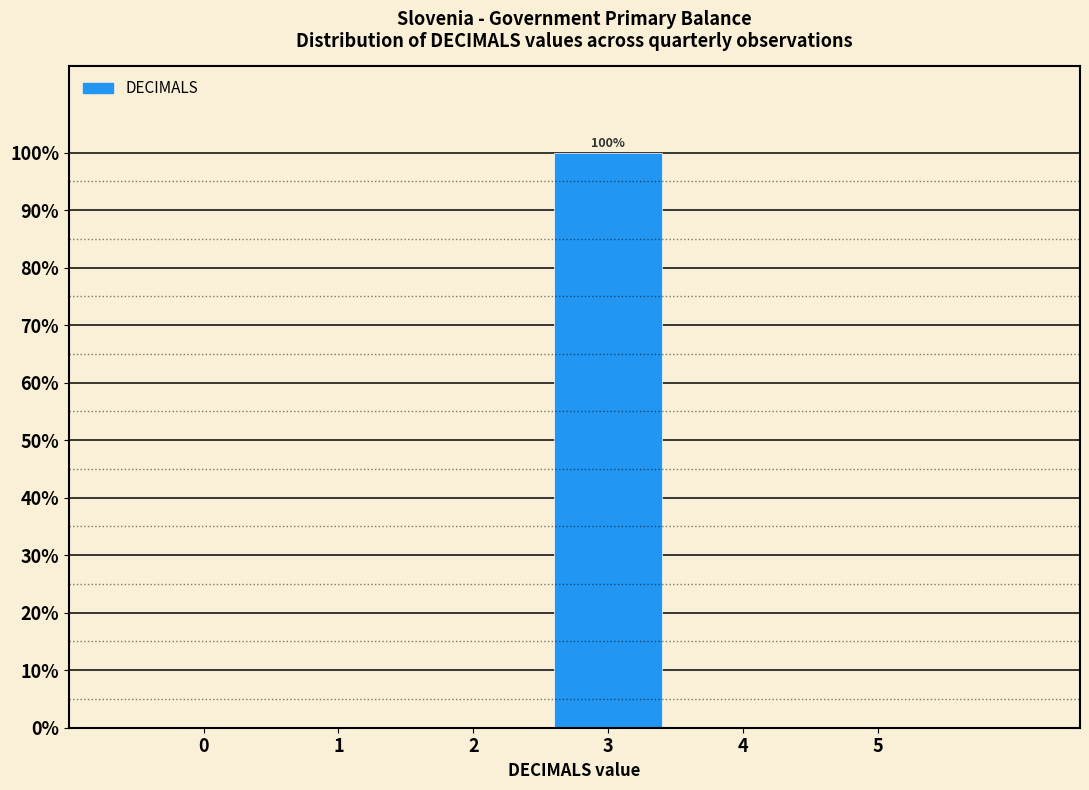

Reading right to left, what are all the values shown in this chart?

5=0	4=0	3=100	2=0	1=0	0=0